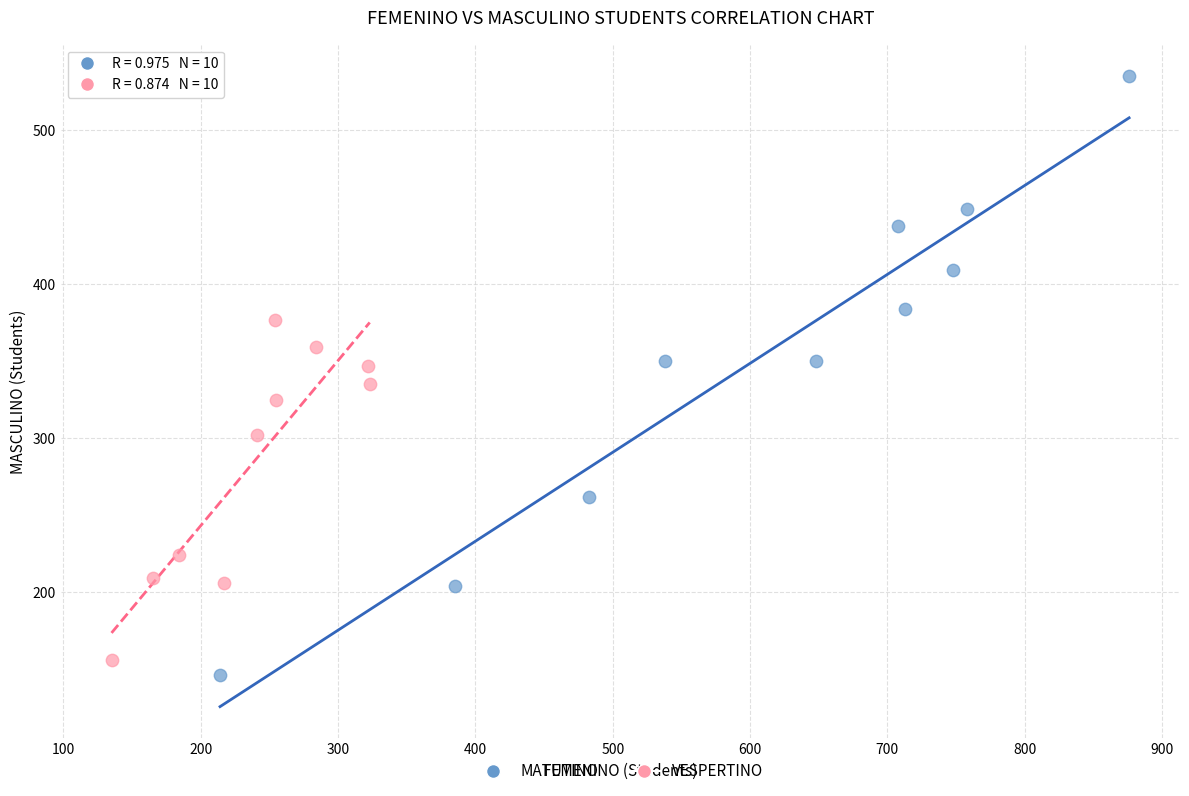

What are all the series names shown in the legend?

MATUTINO, VESPERTINO